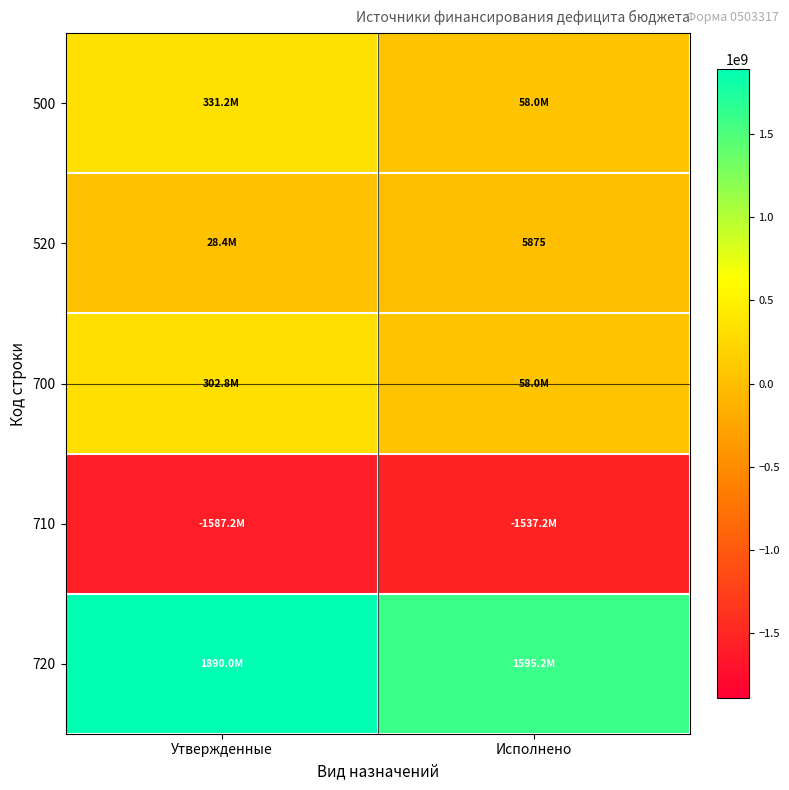

At how many categories does at least one series exceed 1809542043?

1